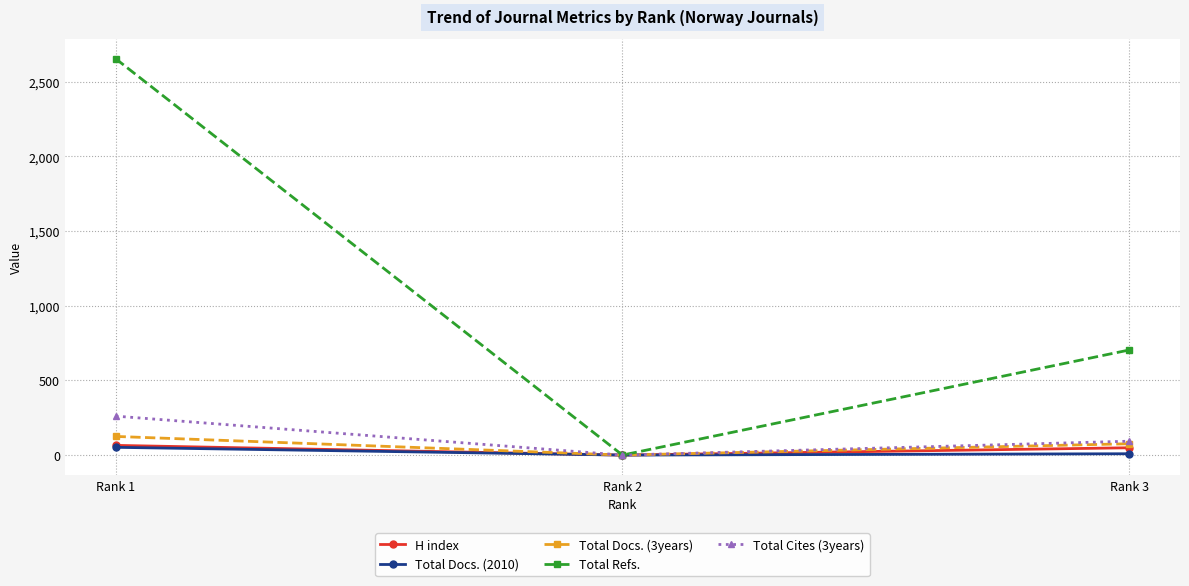

Is it true that H index equals 0 at Rank 2?

True